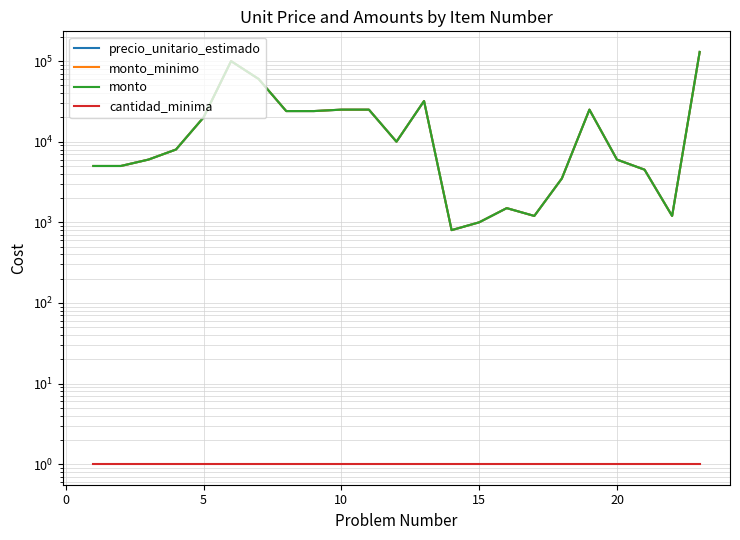

True or false: monto_minimo and cantidad_minima cross at least once.

False